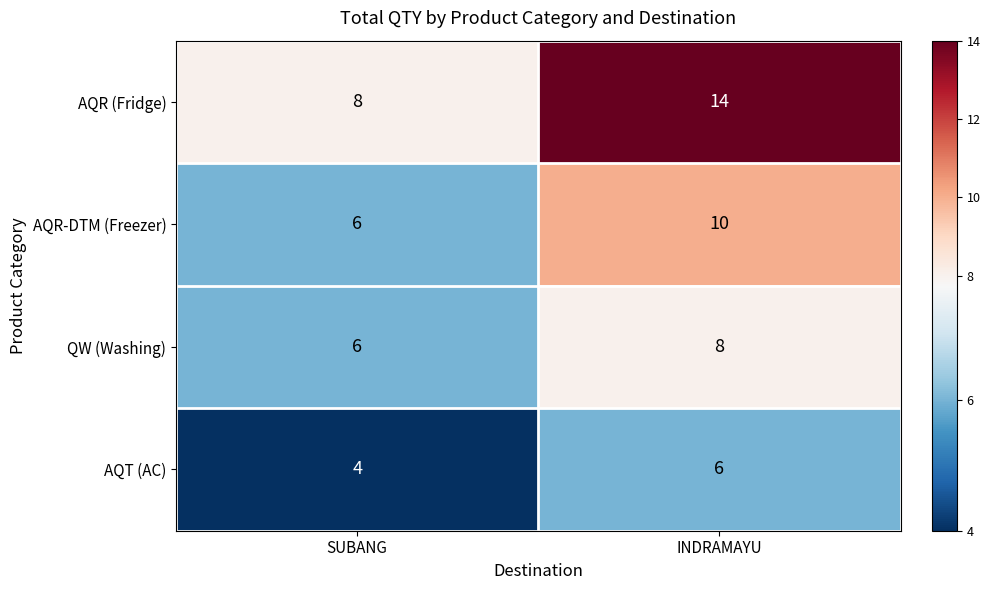

Reading left to right, extract all data points from this chart.

AQR (Fridge): SUBANG=8	INDRAMAYU=14
AQR-DTM (Freezer): SUBANG=6	INDRAMAYU=10
QW (Washing): SUBANG=6	INDRAMAYU=8
AQT (AC): SUBANG=4	INDRAMAYU=6